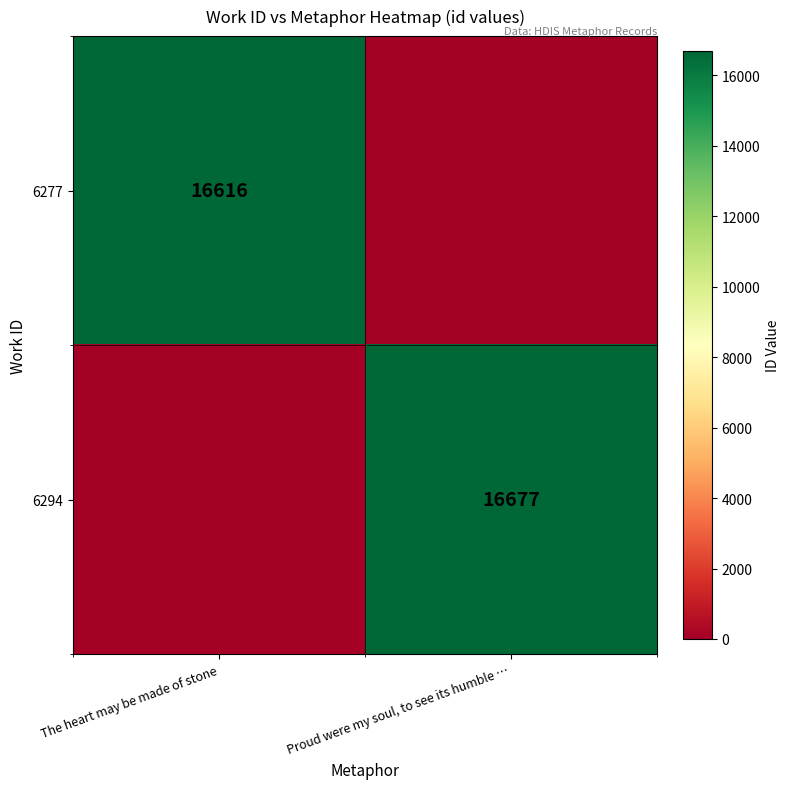

The value of 6277 at The heart may be made of stone is 16616. True or false?

True